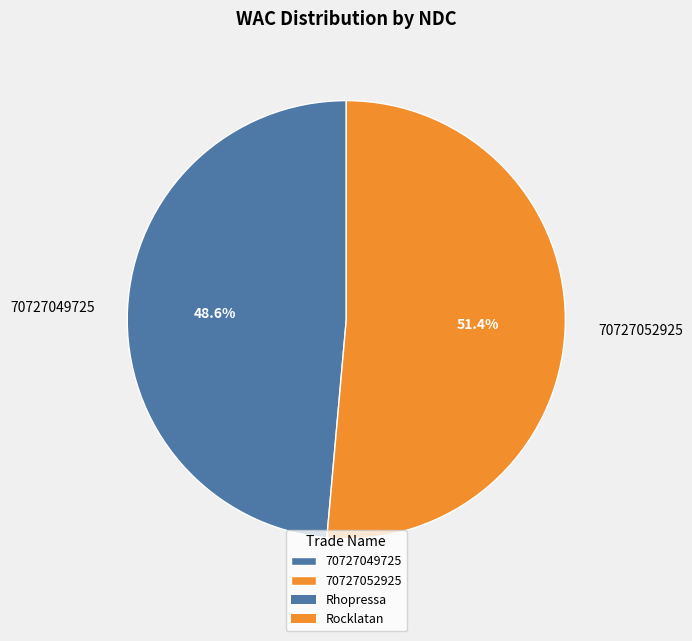

Is there a majority slice in this chart?

Yes